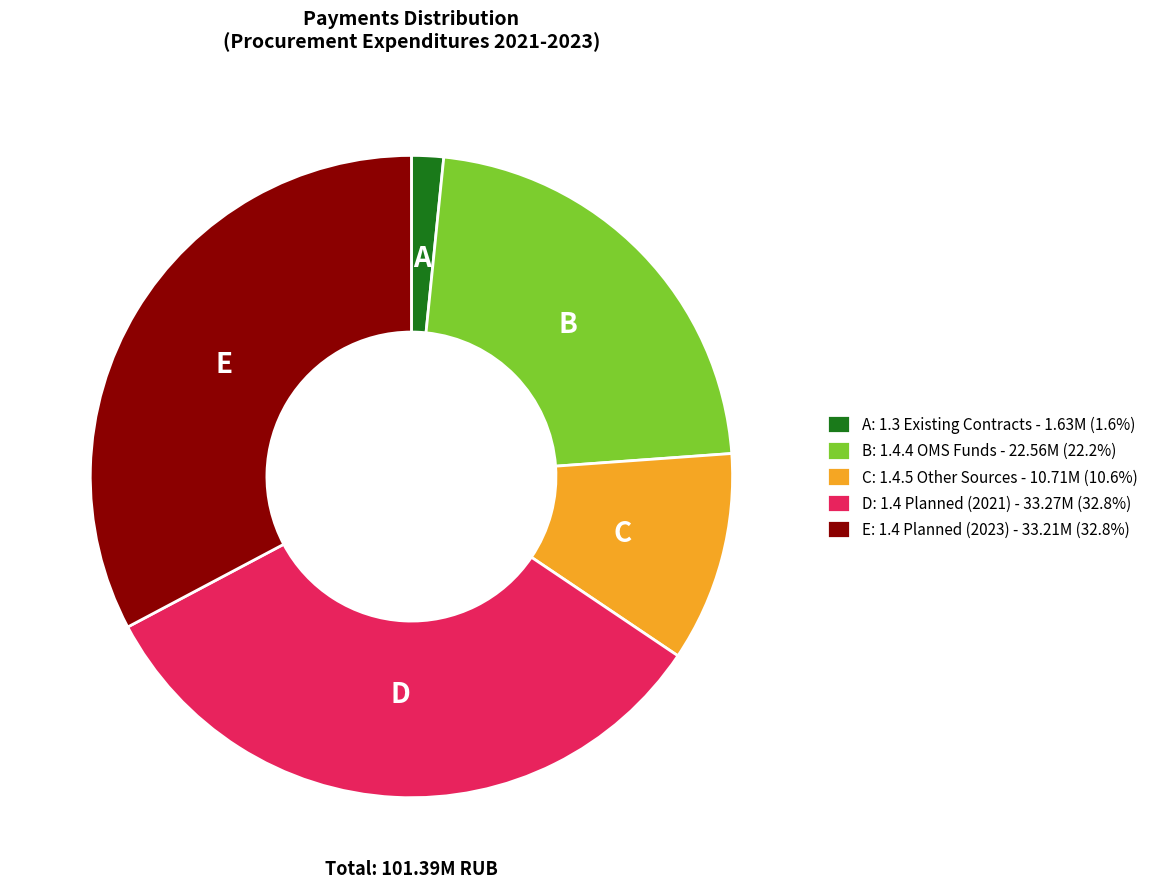

What is the ratio of the value at E: 1.4 Planned (2023) - 33.21M (32.8%) to the value at A: 1.3 Existing Contracts - 1.63M (1.6%)?

20.4